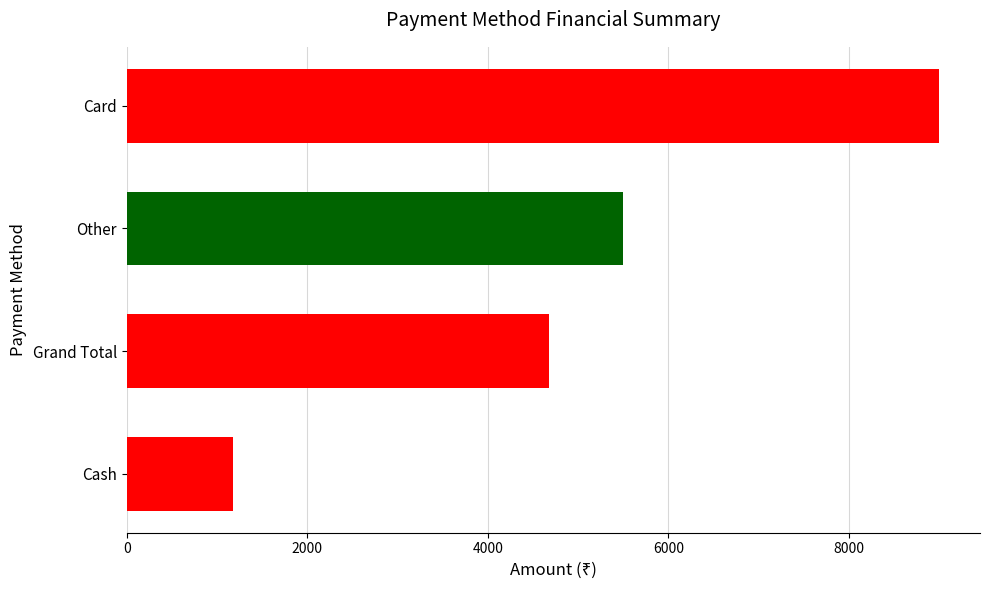

Count the number of data series in this chart.

1